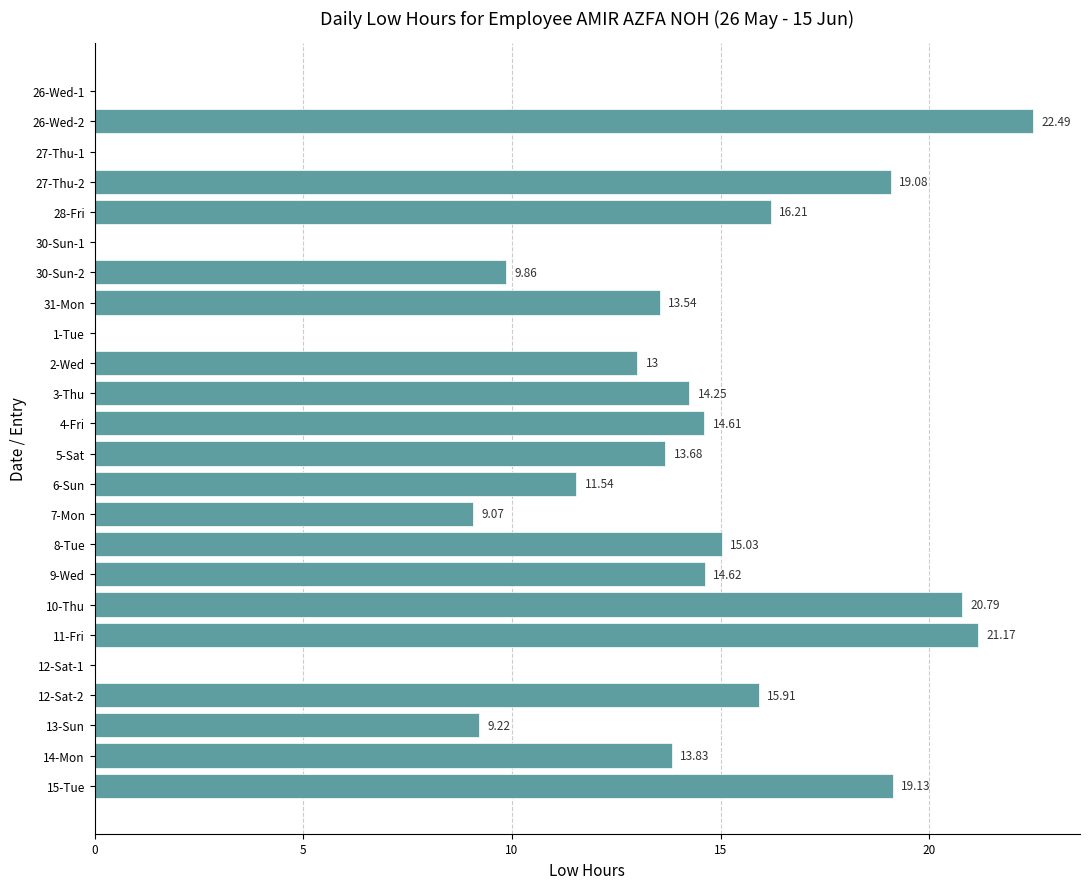

What is the change in value from 3-Thu to 11-Fri?

+6.9